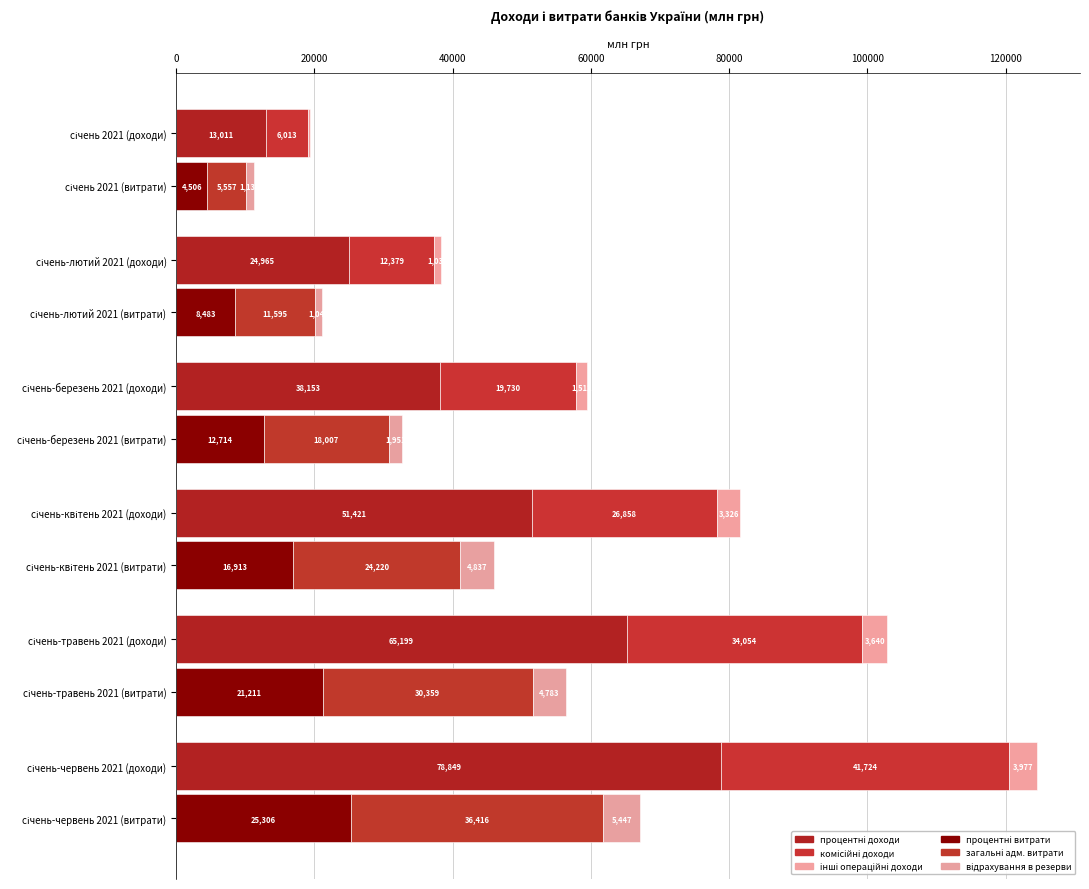

Is the value of загальні адм. витрати at січень-червень 2021 (доходи) greater than the value of інші операційні доходи at січень-травень 2021 (витрати)?

No